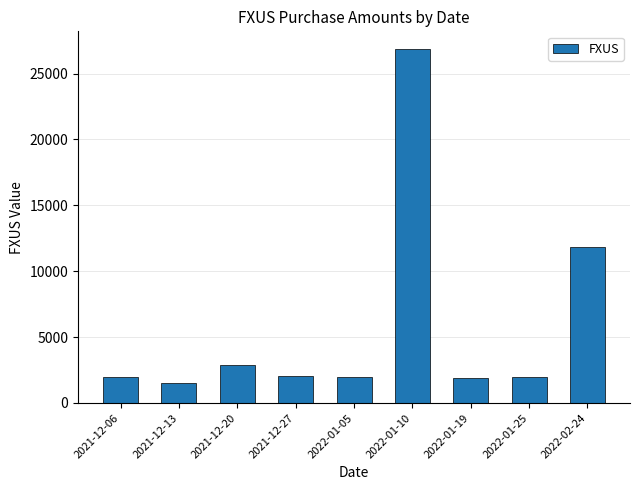

What is the average value?

5881.5